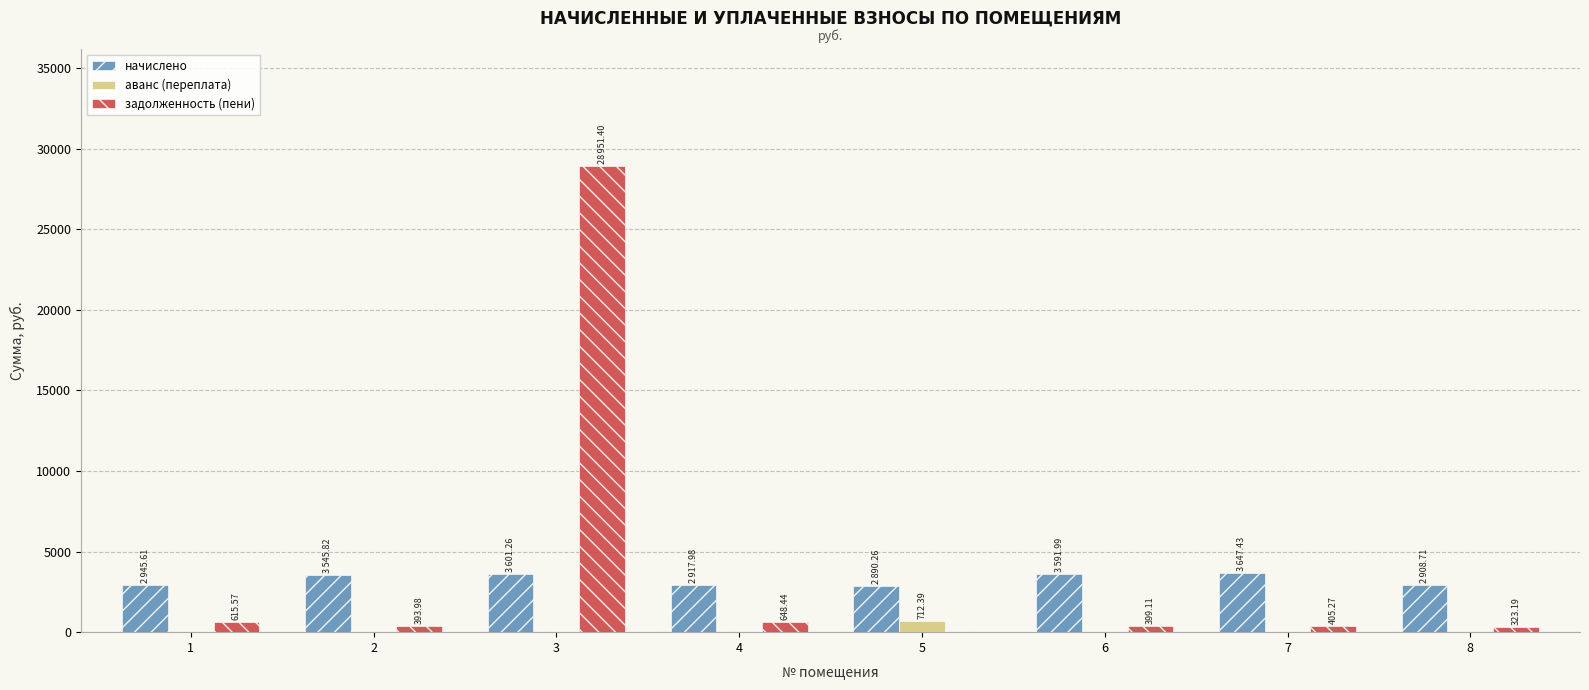

What is the sum of all аванс (переплата) values?

712.4